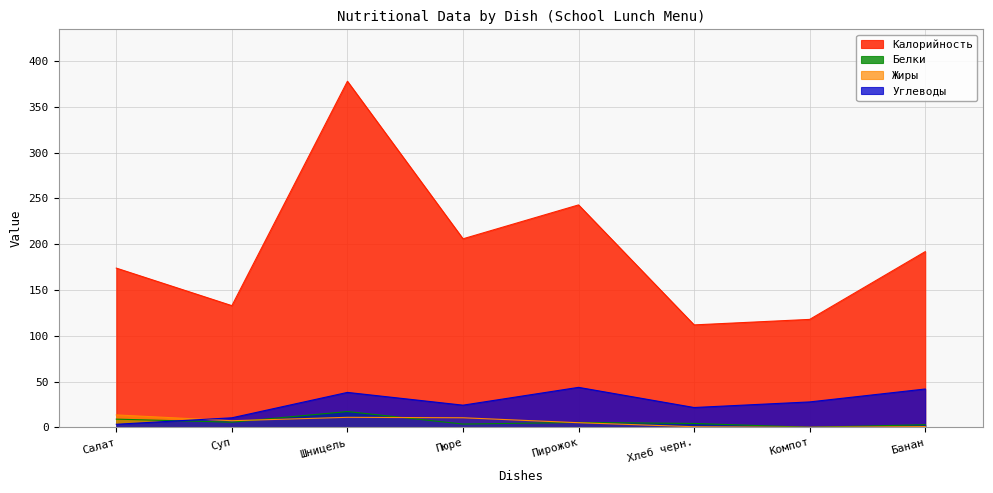

At which category does the chart reach its minimum across all series?

Компот